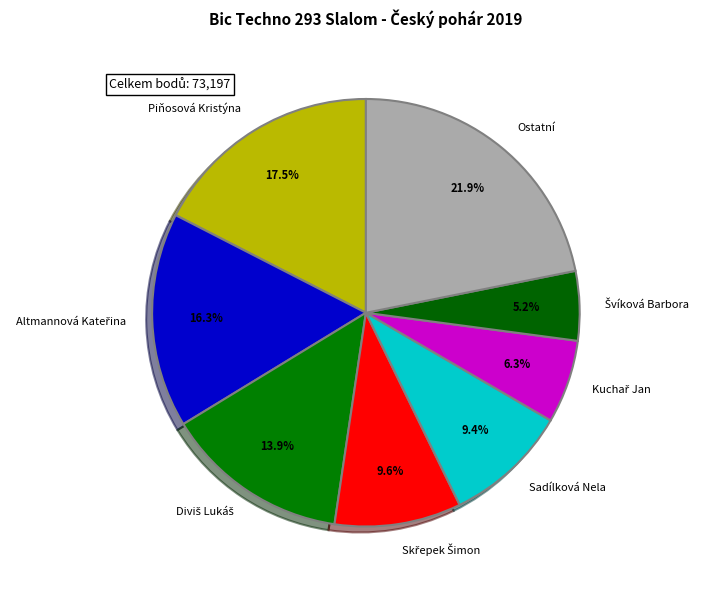

To the nearest percent, what is the difference between the largest and smallest slice percentages?

17%